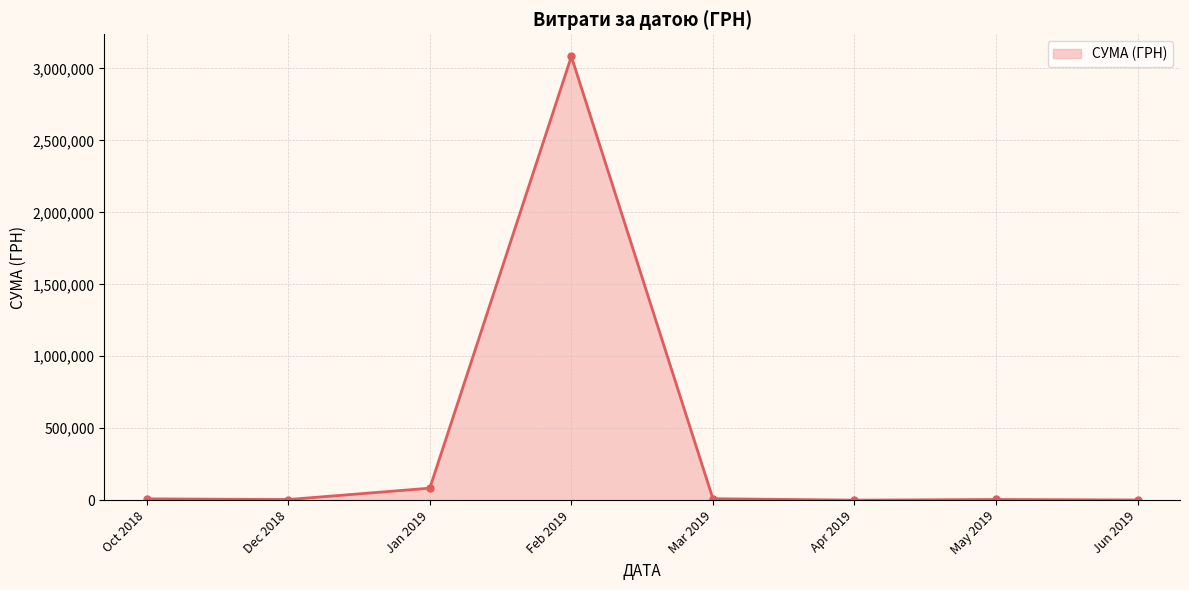

What is the sum of the values at May 2019 and Oct 2018?

14018.9